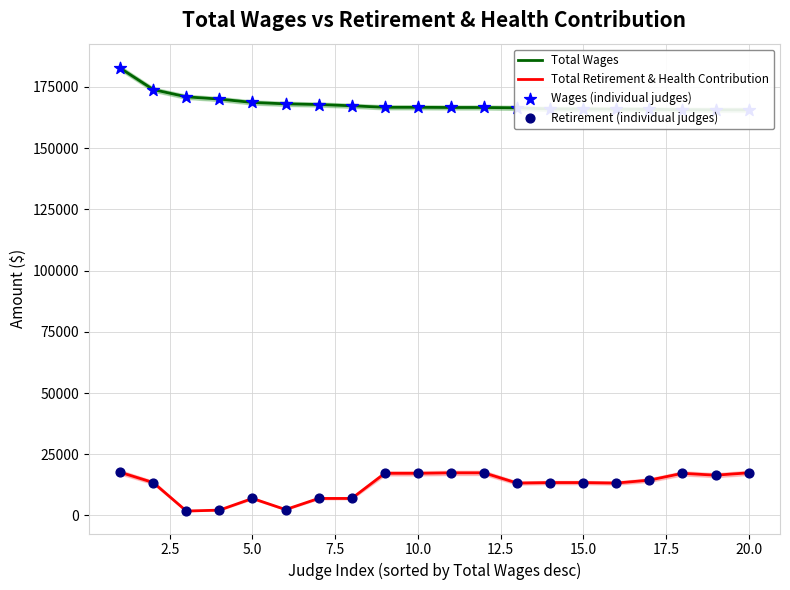

Is the value of Total Wages at 17 greater than the value of Retirement (individual judges) at 16?

Yes